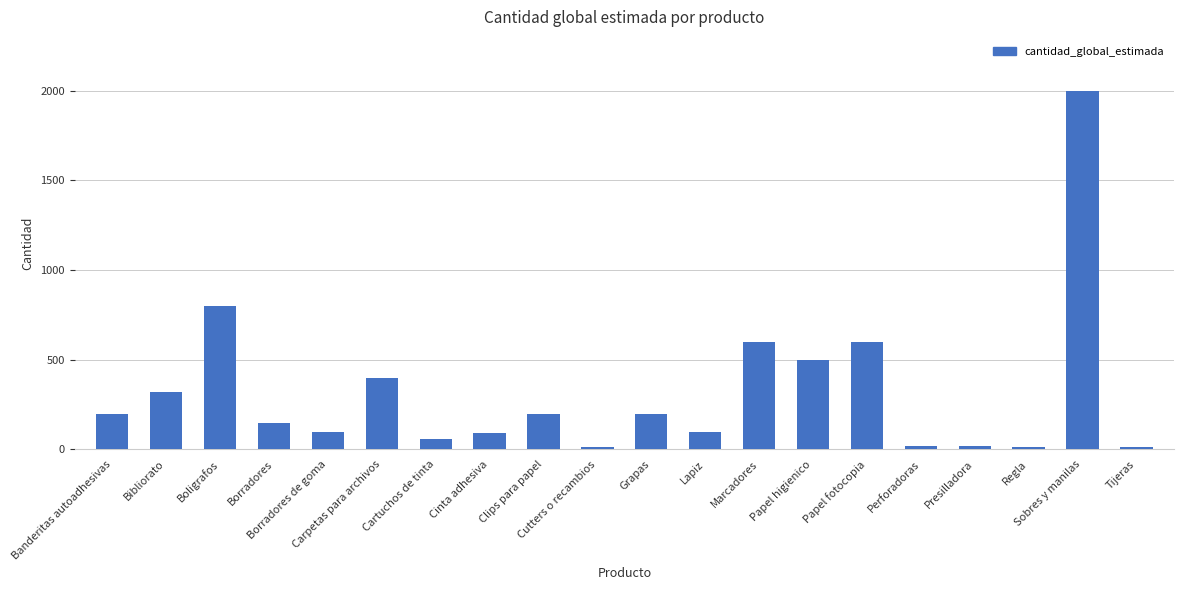

The chart shows a value of 600 at Marcadores. True or false?

True